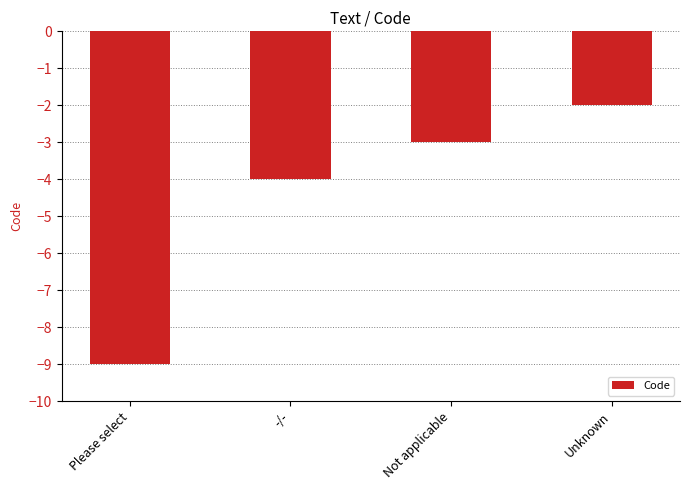

True or false: the data shows -9 at Please select.

True